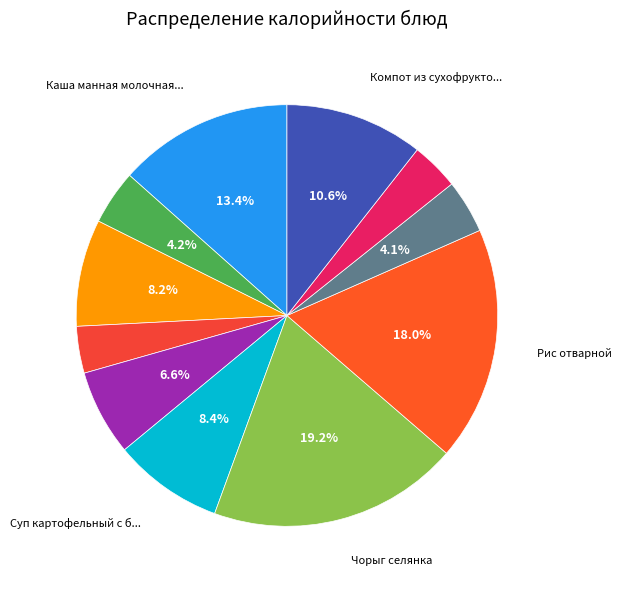

To the nearest percent, what is the difference between the largest and smallest slice percentages?

16%